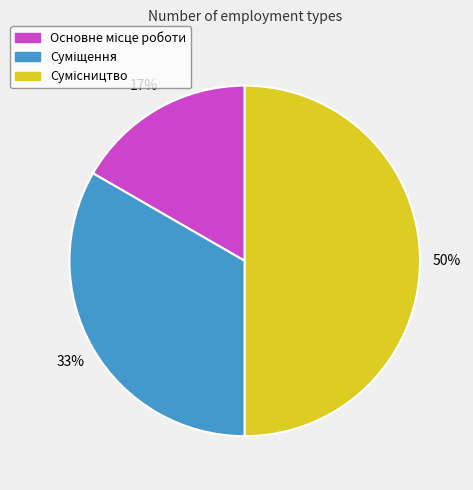

Count the number of slices in the pie.

3